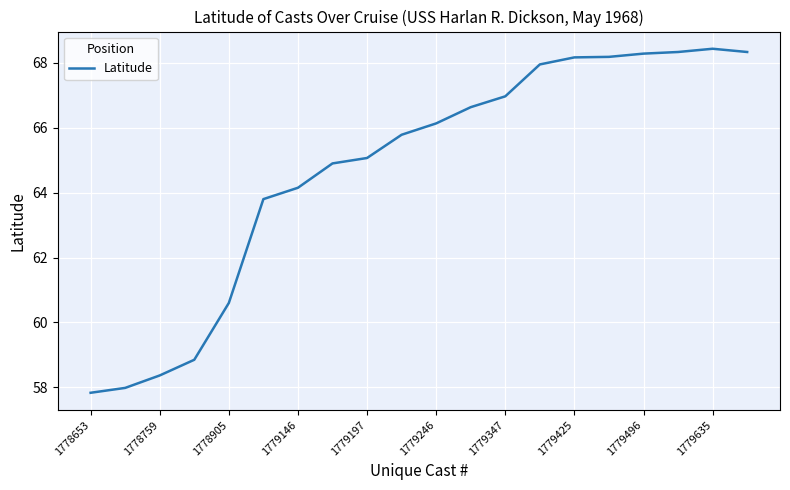

Does the chart have visible grid lines?

Yes